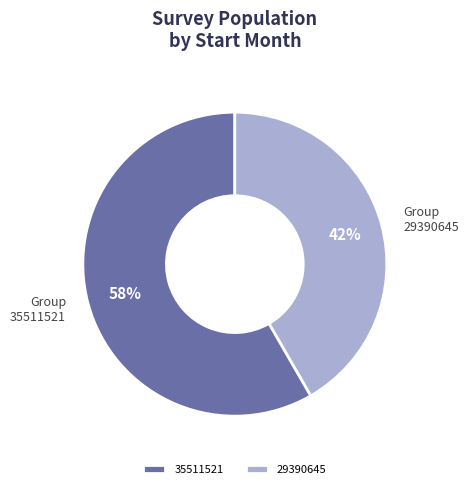

Which has a higher value, 29390645 or 35511521?

35511521